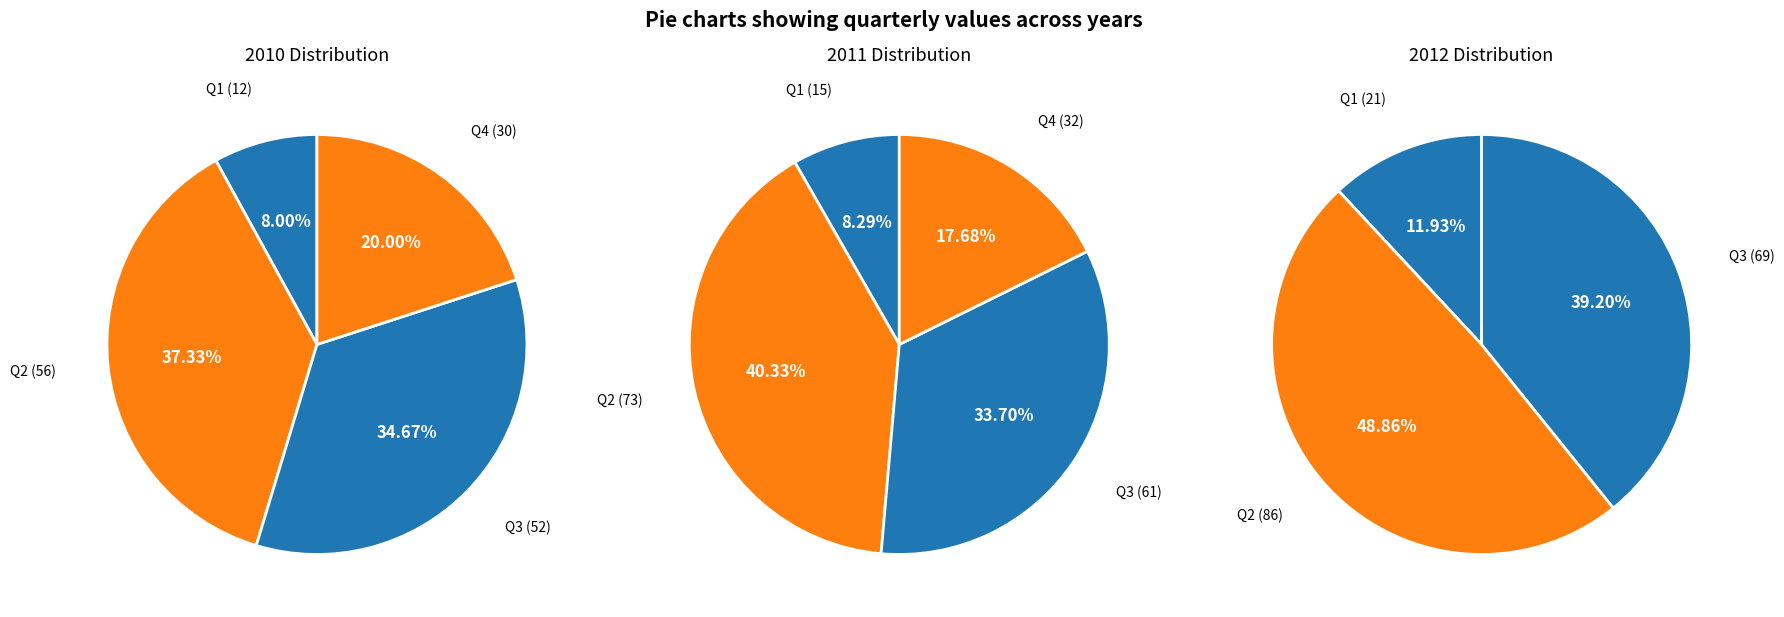

Combined, do Q2 and Q4 account for over 50%?

Yes